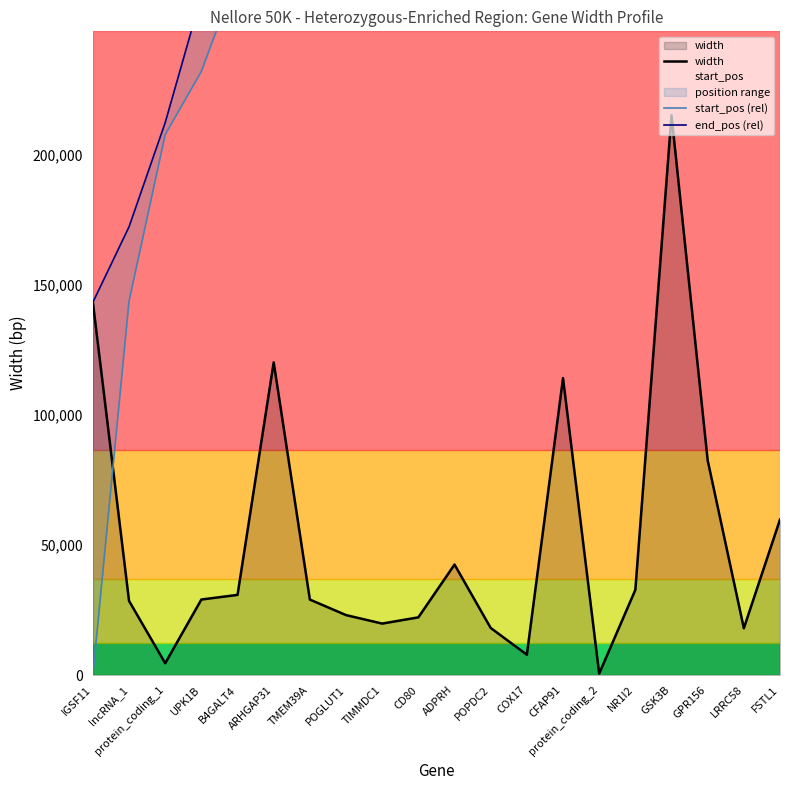

Reading right to left, list all the values displayed in this chart.

width: 59787	18031	82537	215082	32774	608	114124	7853	18133	42491	22208	19815	23071	29038	120180	30837	29058	4591	28524	143243
start_pos (rel): 1388894	1328917	1188413	896555	857063	853947	701546	675453	648135	585110	551854	525782	496991	461890	333492	269506	231958	207677	143721	0
end_pos (rel): 1448680	1346947	1270949	1111636	889836	854554	815669	683305	666267	627600	574061	545596	520061	490927	453671	300342	261015	212267	172244	143242